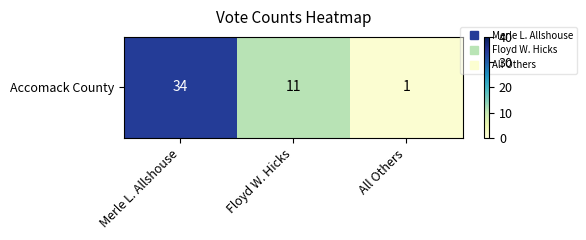

Count the number of values greater than 11.

1